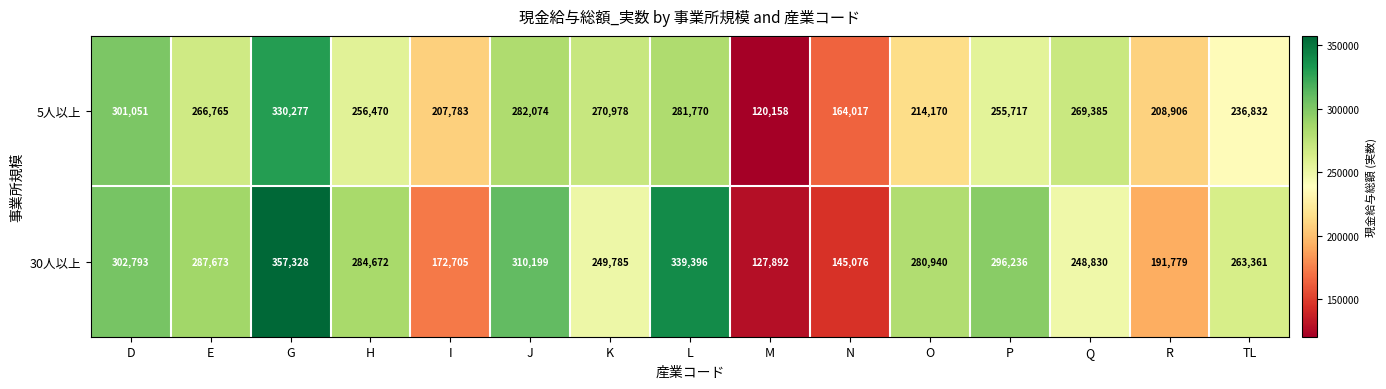

Which series has the widest spread of values?

30人以上